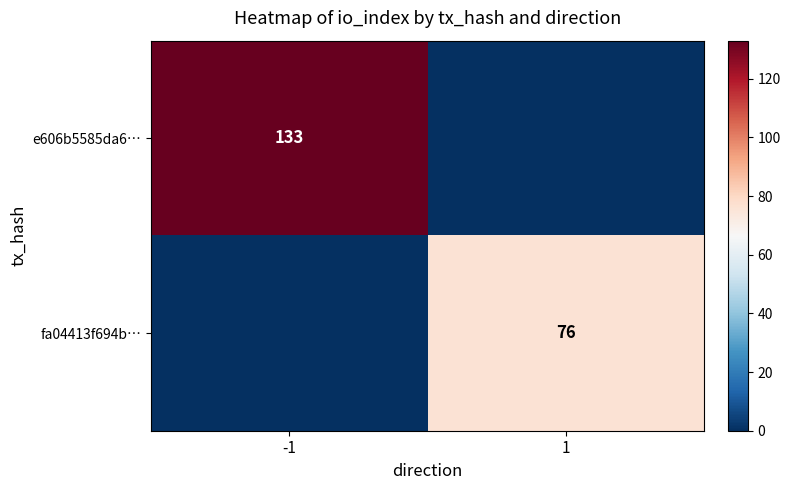

Is it true that e606b5585da6… equals 133 at -1?

True